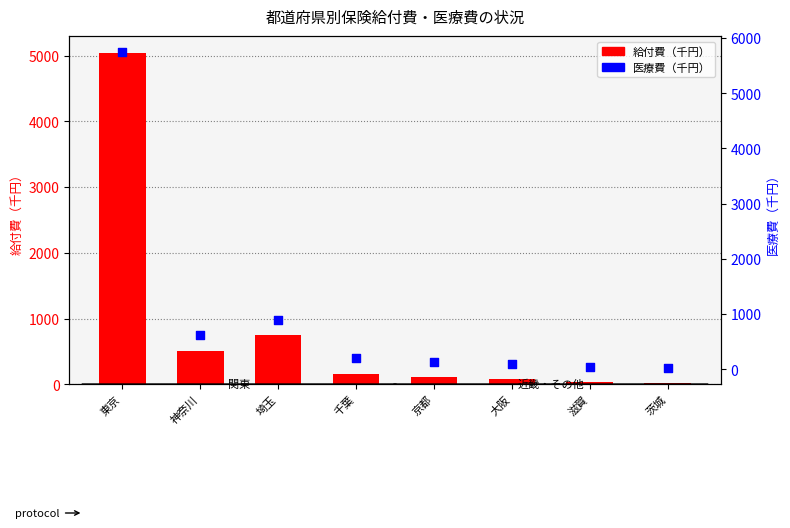

Which series has the widest spread of Y values?

医療費（千円）